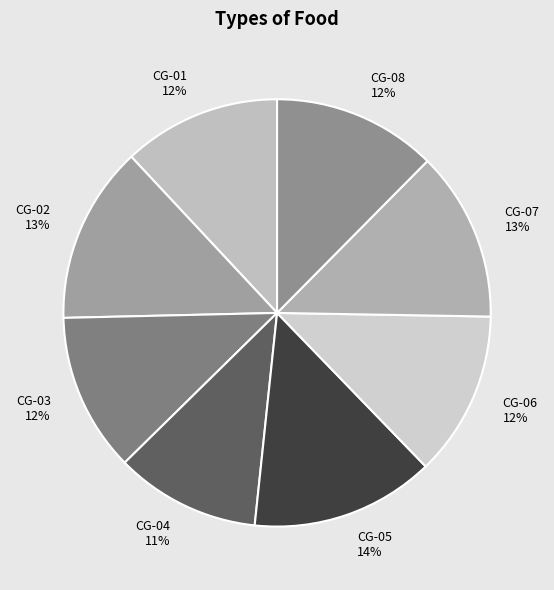

Count the number of slices in the pie.

8